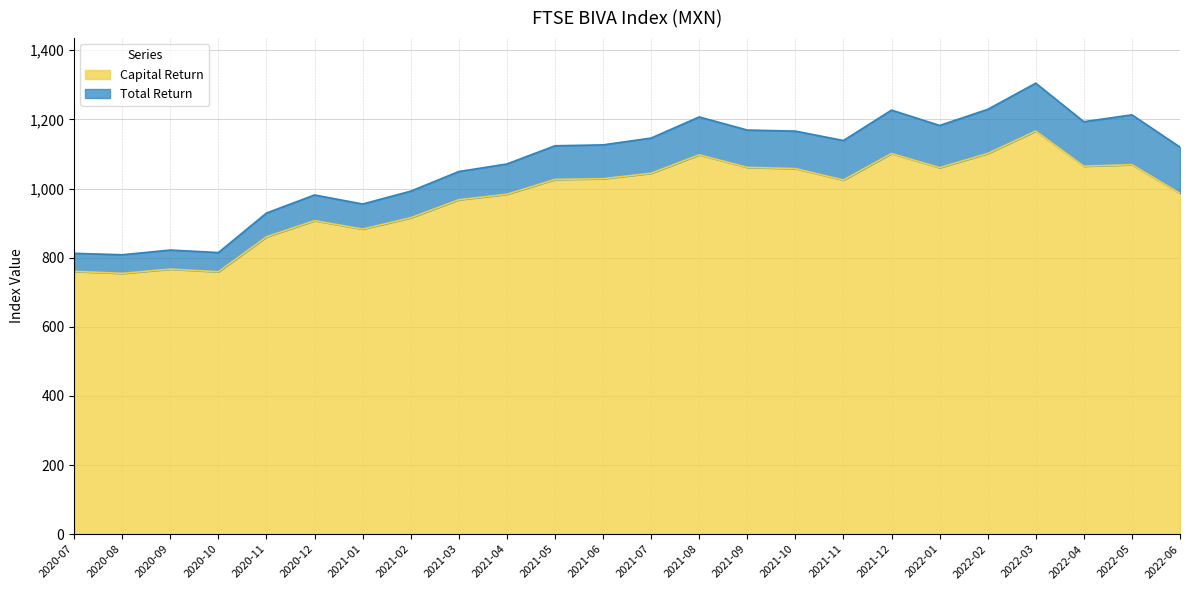

At which category is the sum across all series the highest?

2022-03